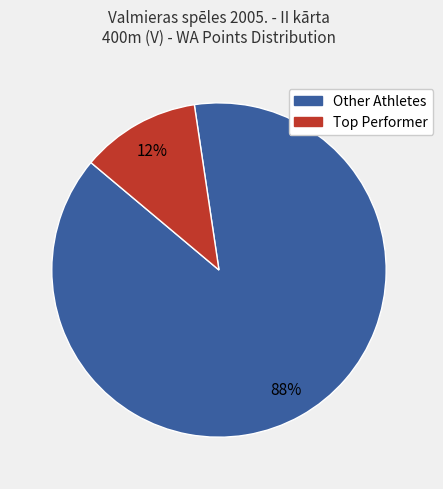

To the nearest percent, what is the average slice percentage?

50%